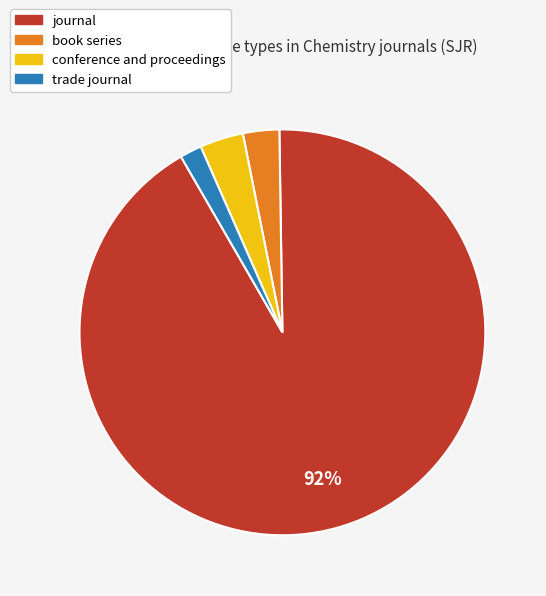

Do trade journal and journal together represent more than half of the pie?

Yes